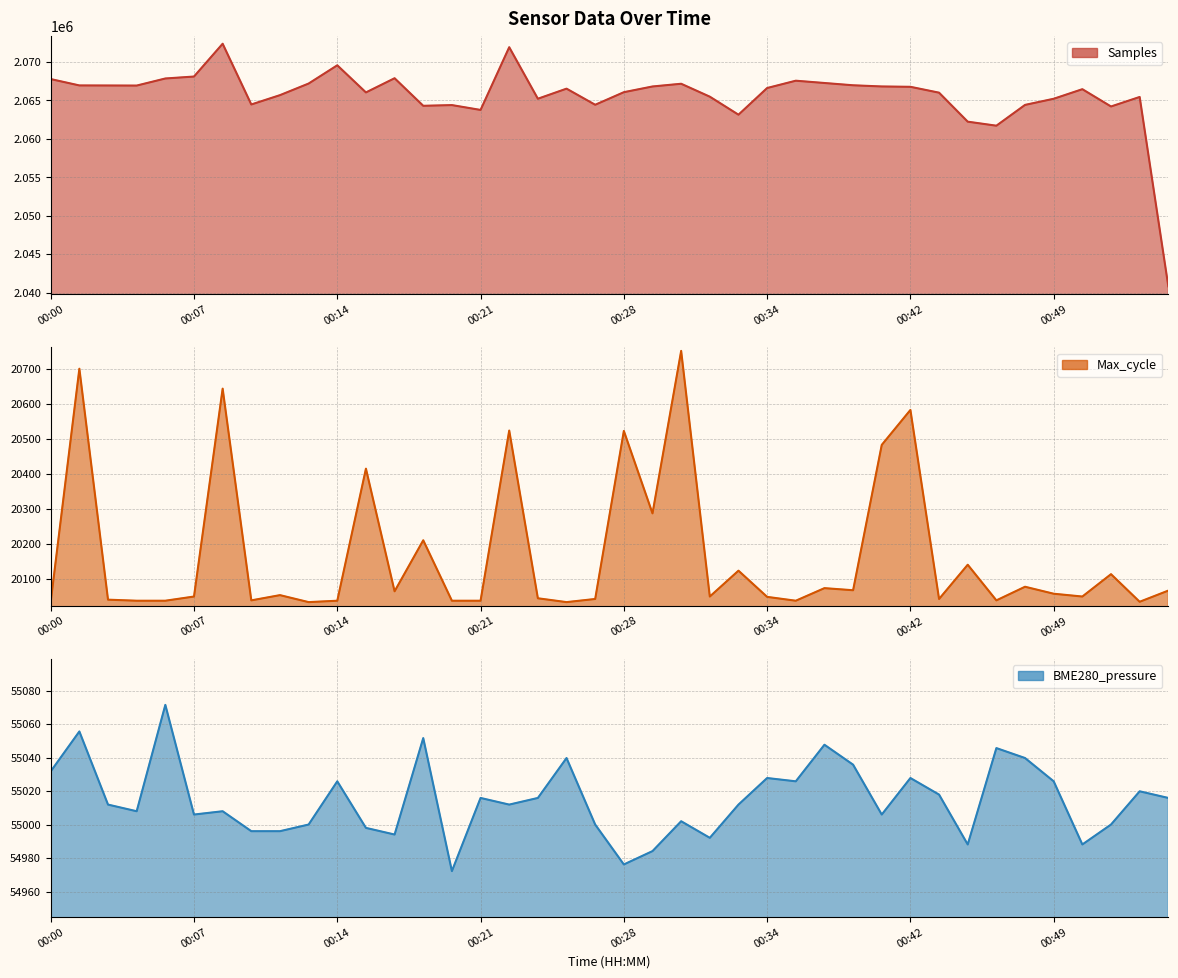

What is the sum of all Samples values?

82625673.0